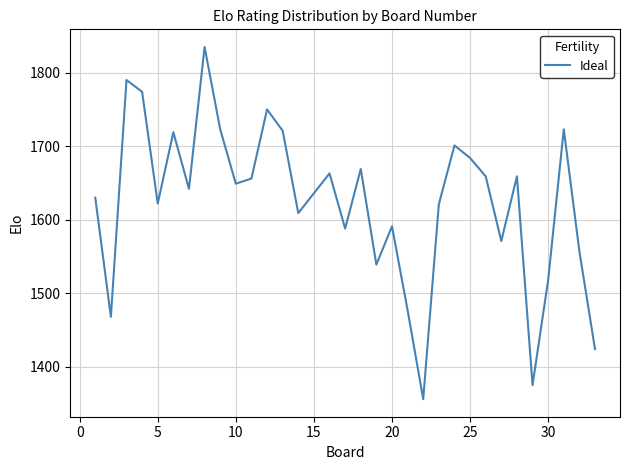

What is the difference between the maximum and minimum values?

479